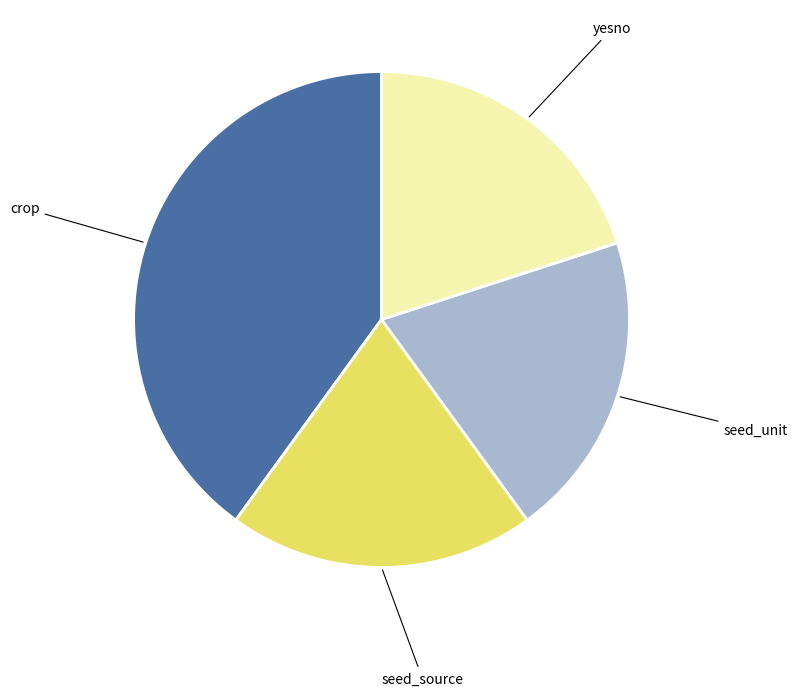

Which has a higher value, crop or seed_source?

crop